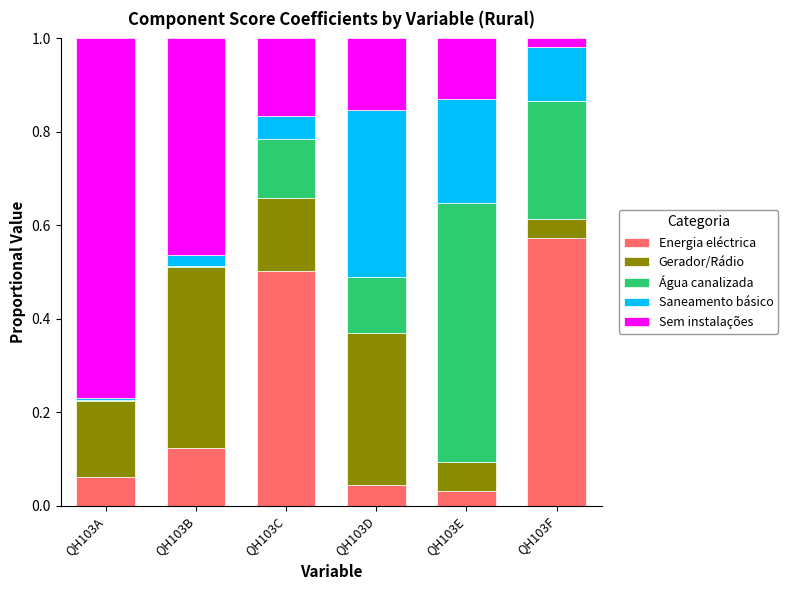

What is the total value across all series at QH103D?

1.0